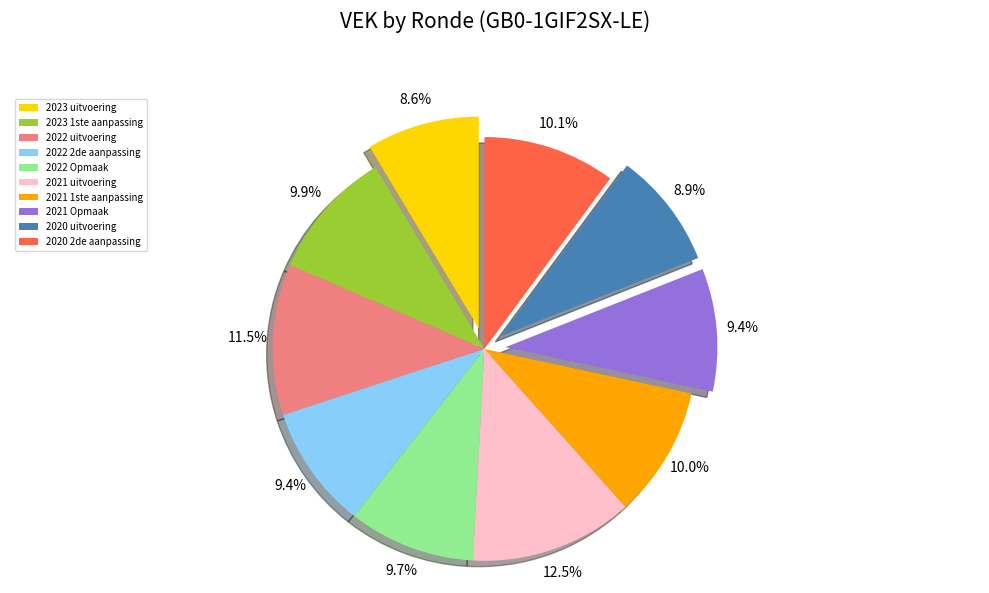

To the nearest percent, what is the difference between the largest and smallest slice percentages?

4%